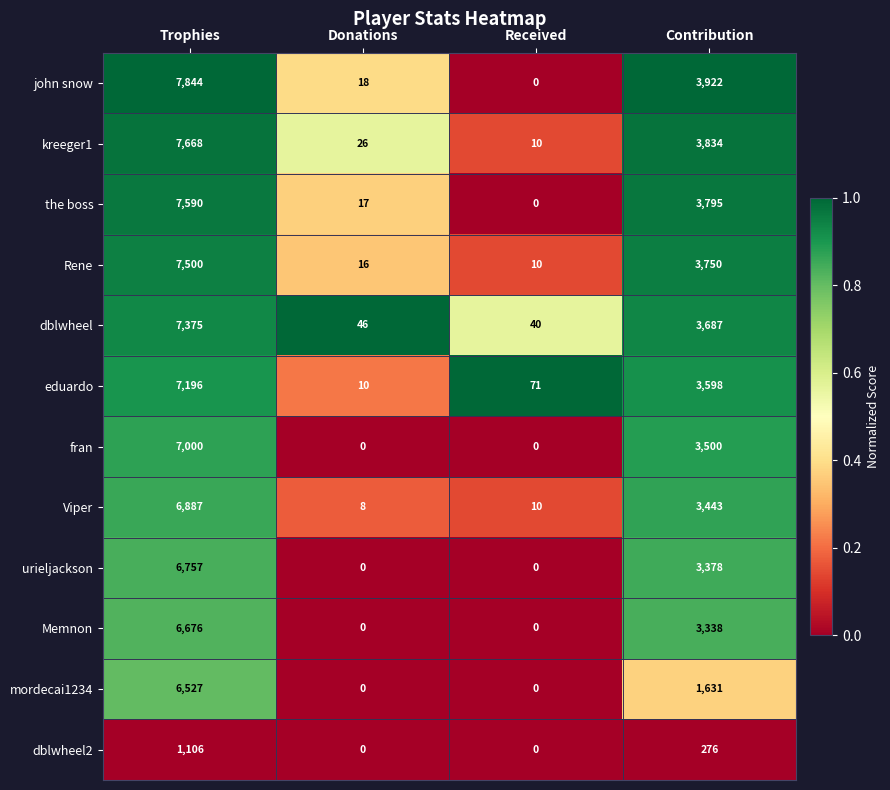

Which series has the largest total across all categories?

john snow